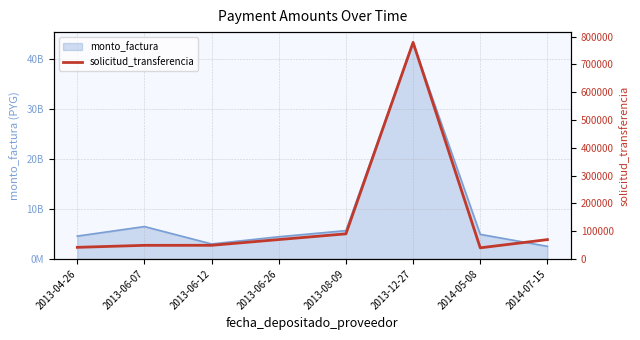

How many lines are shown in the chart?

1